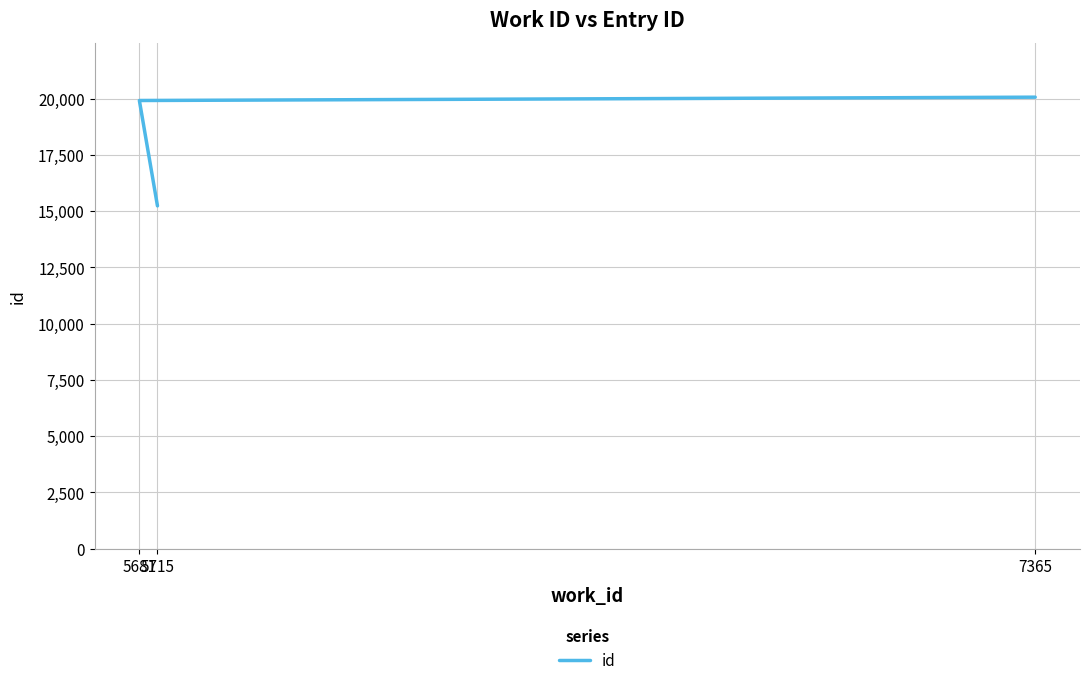

What is the sum of all values?

55206